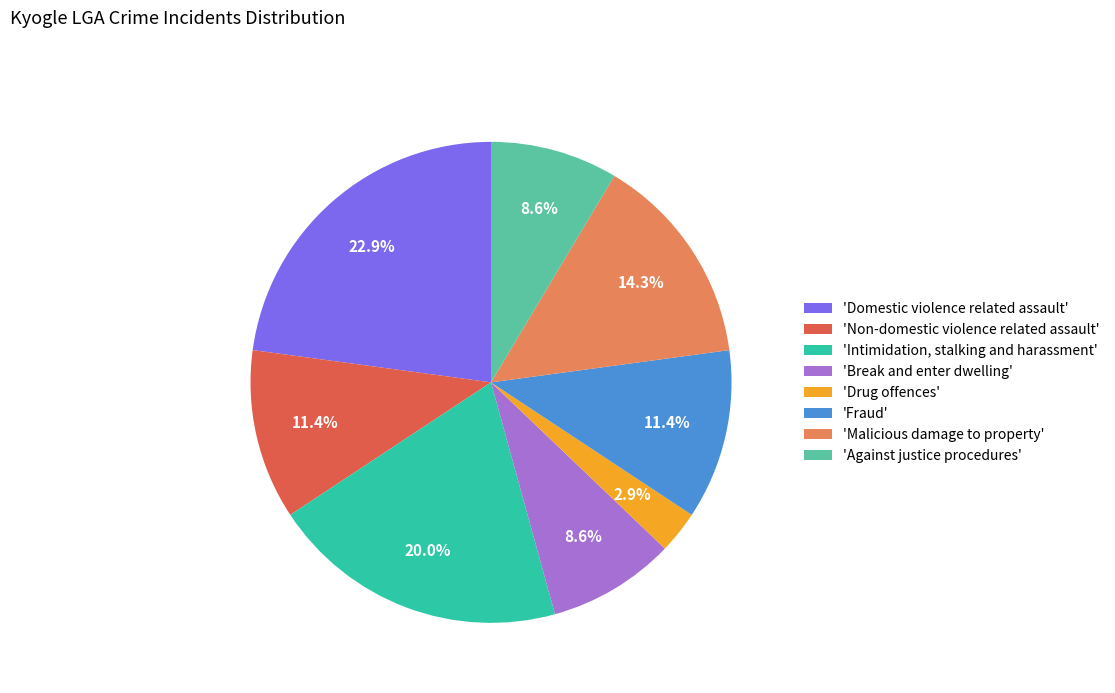

Does 'Fraud' represent more than half of the total?

No